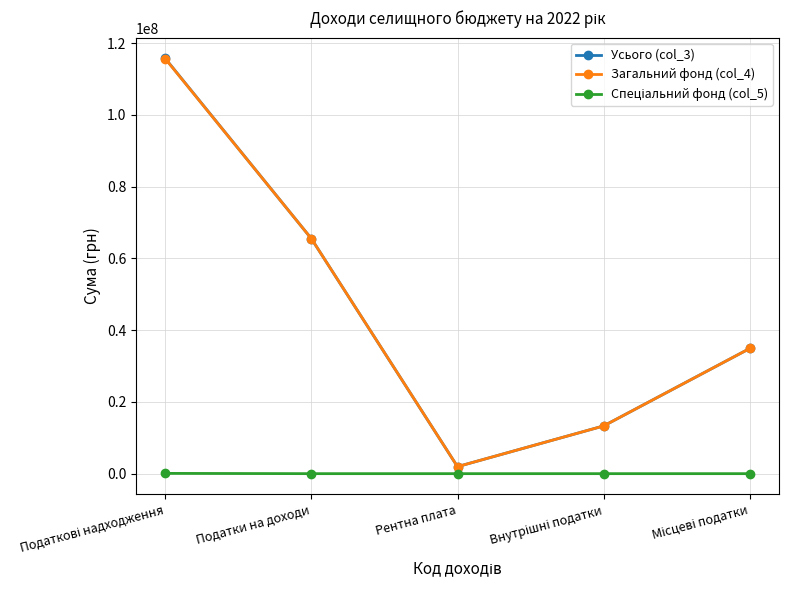

What is the highest value of the Усього (col_3) series?

115723000